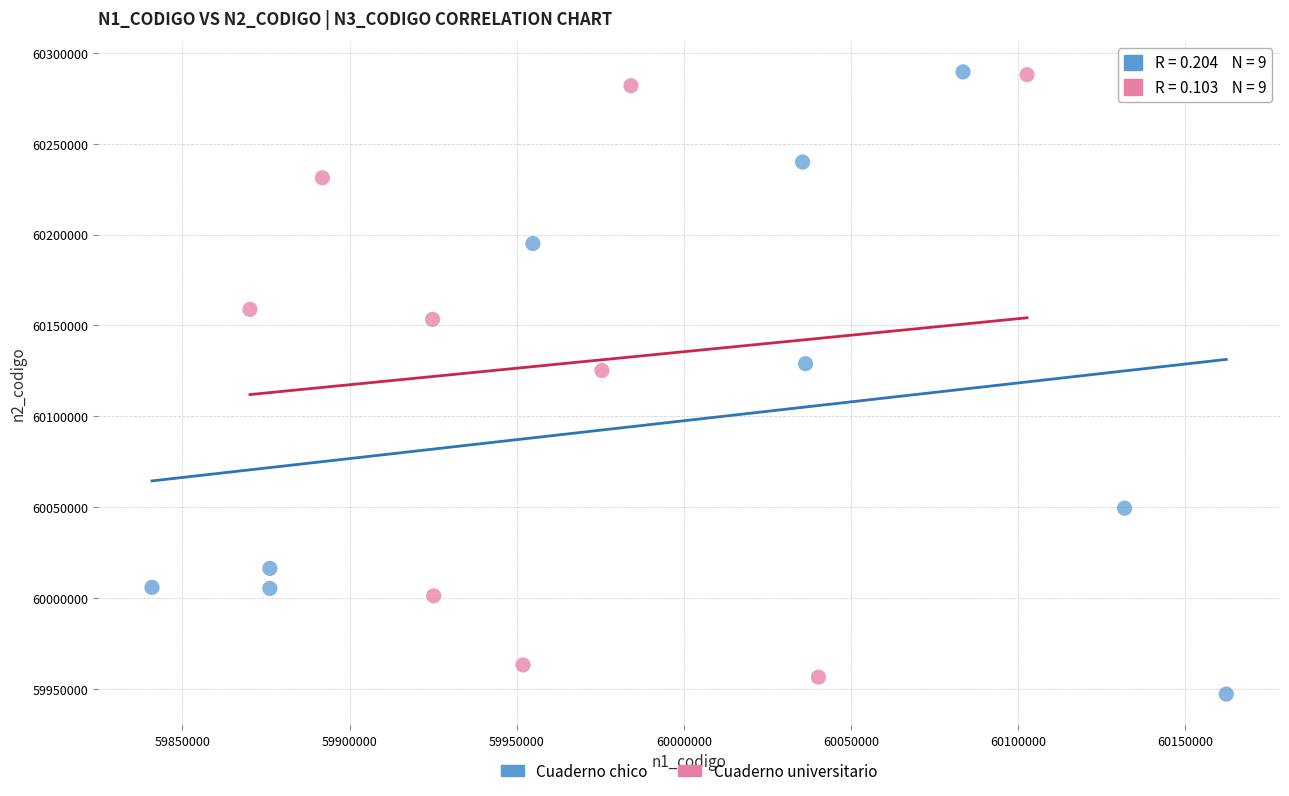

What are all the series names shown in the legend?

Cuaderno chico, Cuaderno universitario